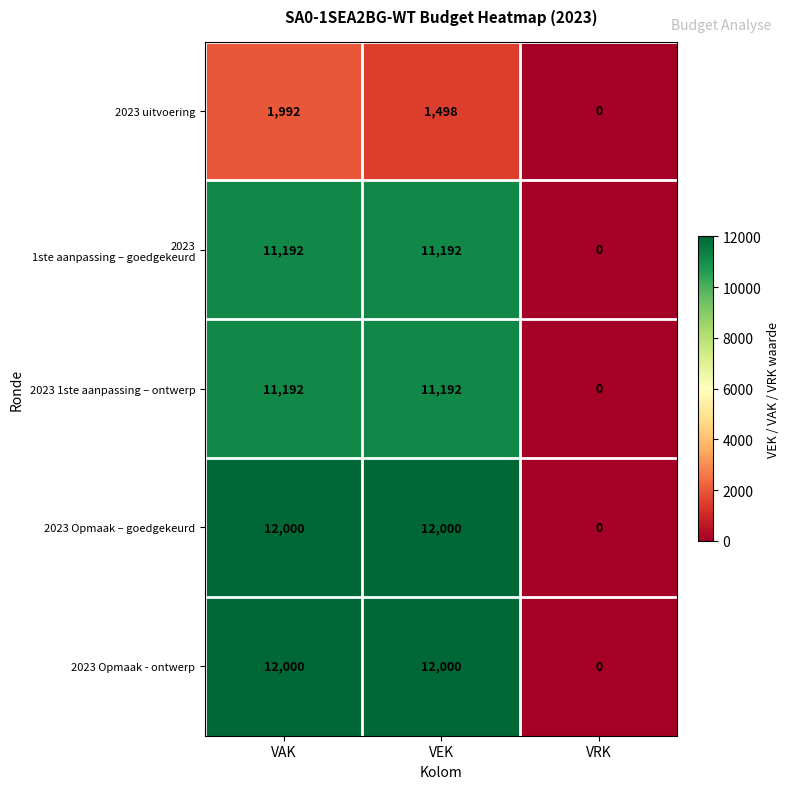

What is the total value across all series at VAK?

48376